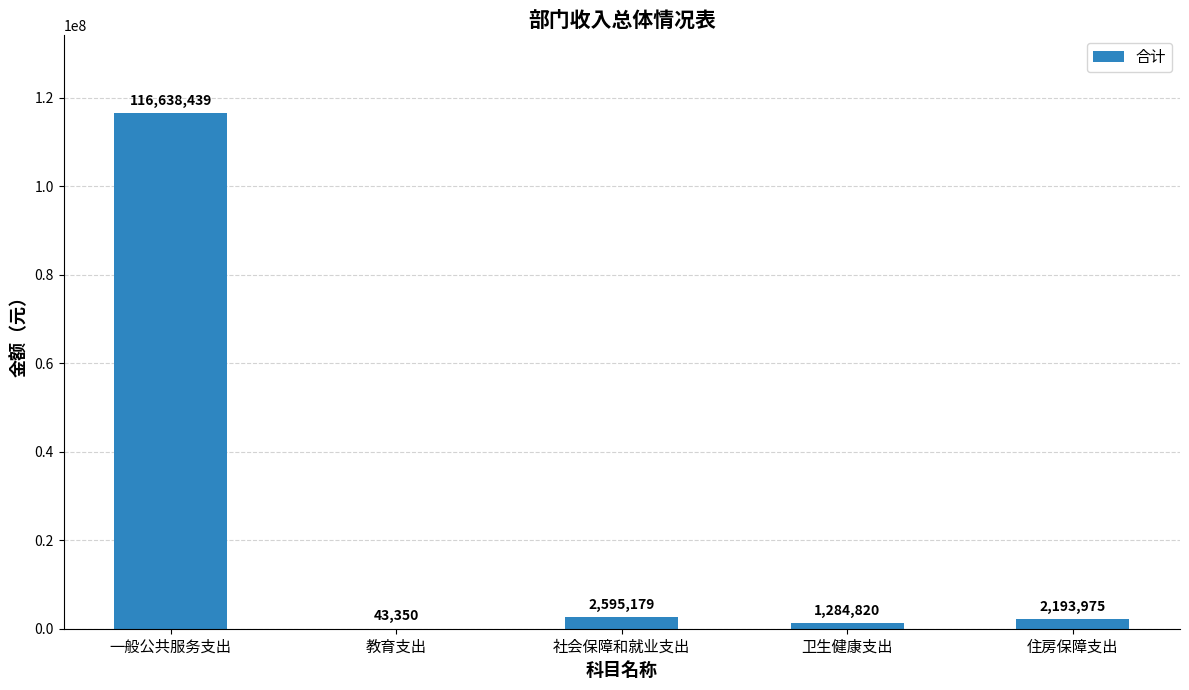

Which label corresponds to the largest value in the chart?

一般公共服务支出